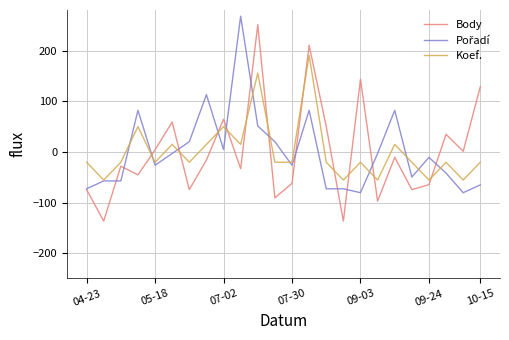

What is the maximum value shown in the chart?

267.8